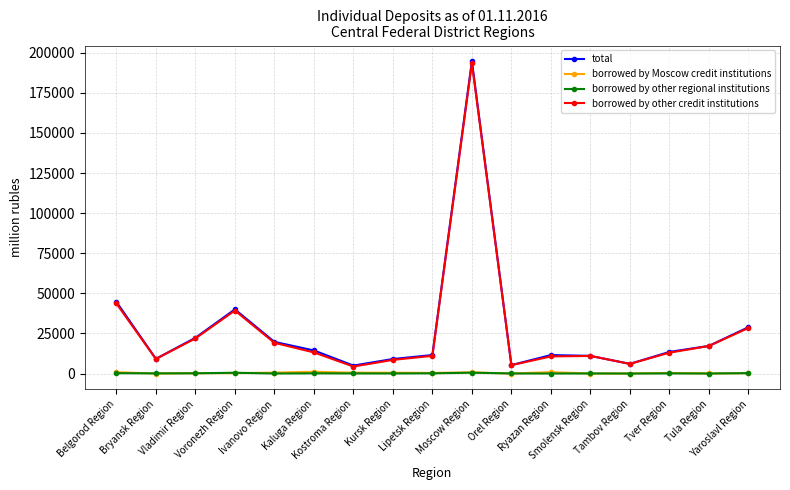

What is the value of the borrowed by Moscow credit institutions point at the 3rd from the left?

238